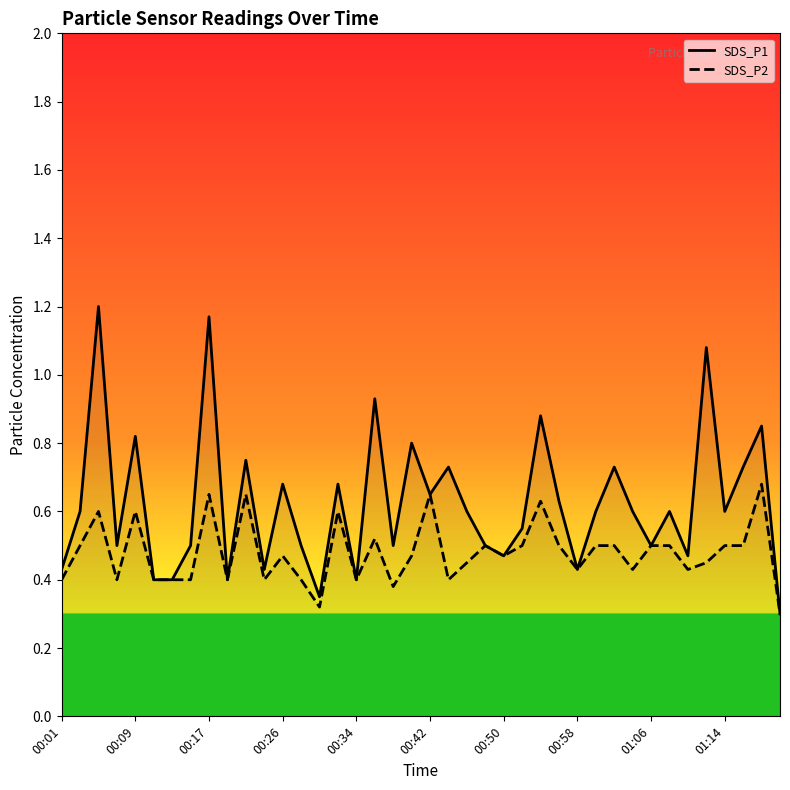

How many lines are shown in the chart?

2